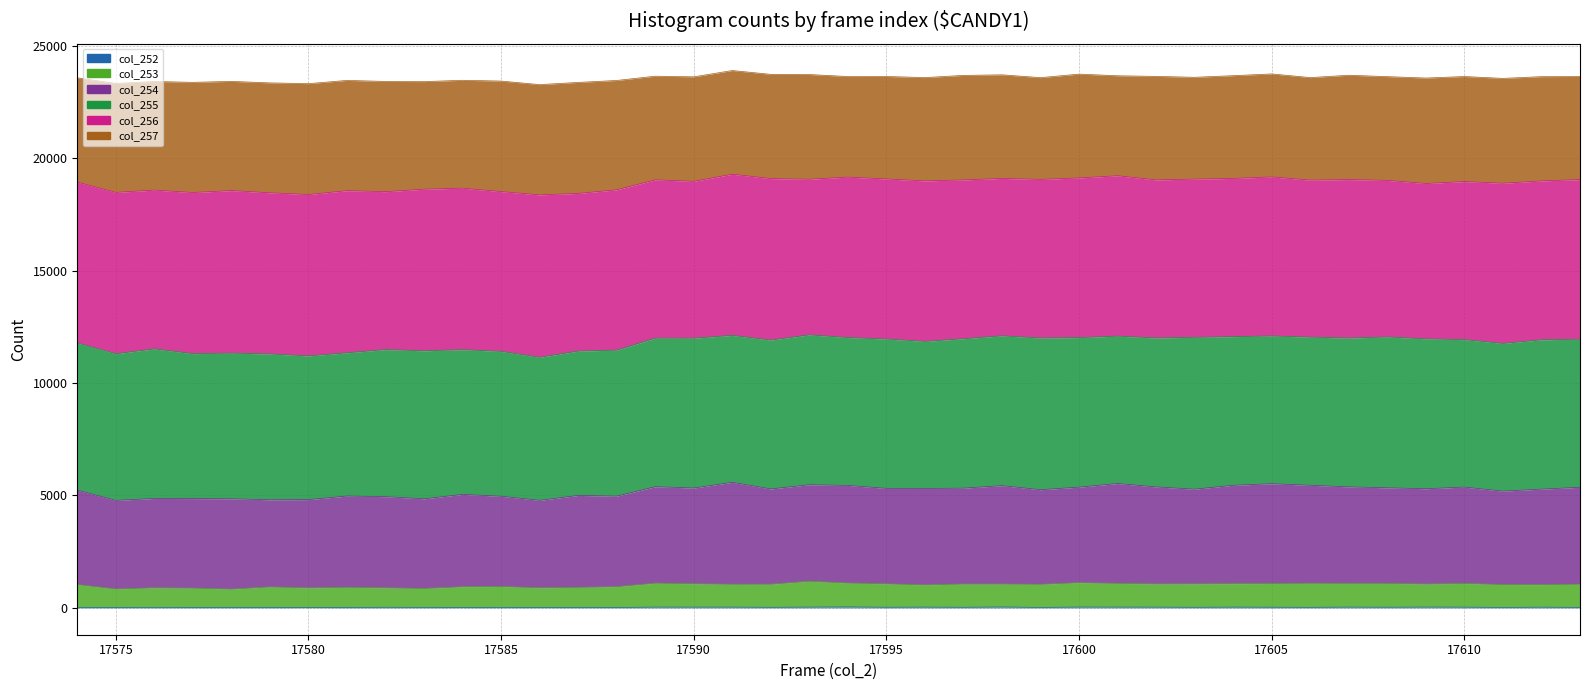

How many data points in col_254 are above 5298?

19